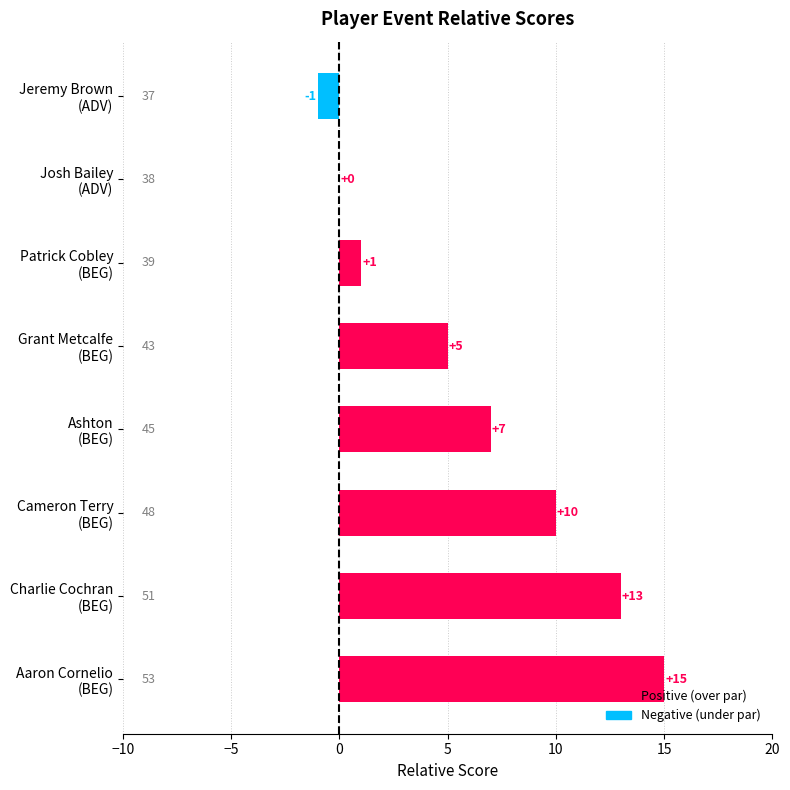

What is the sum of all values?

50